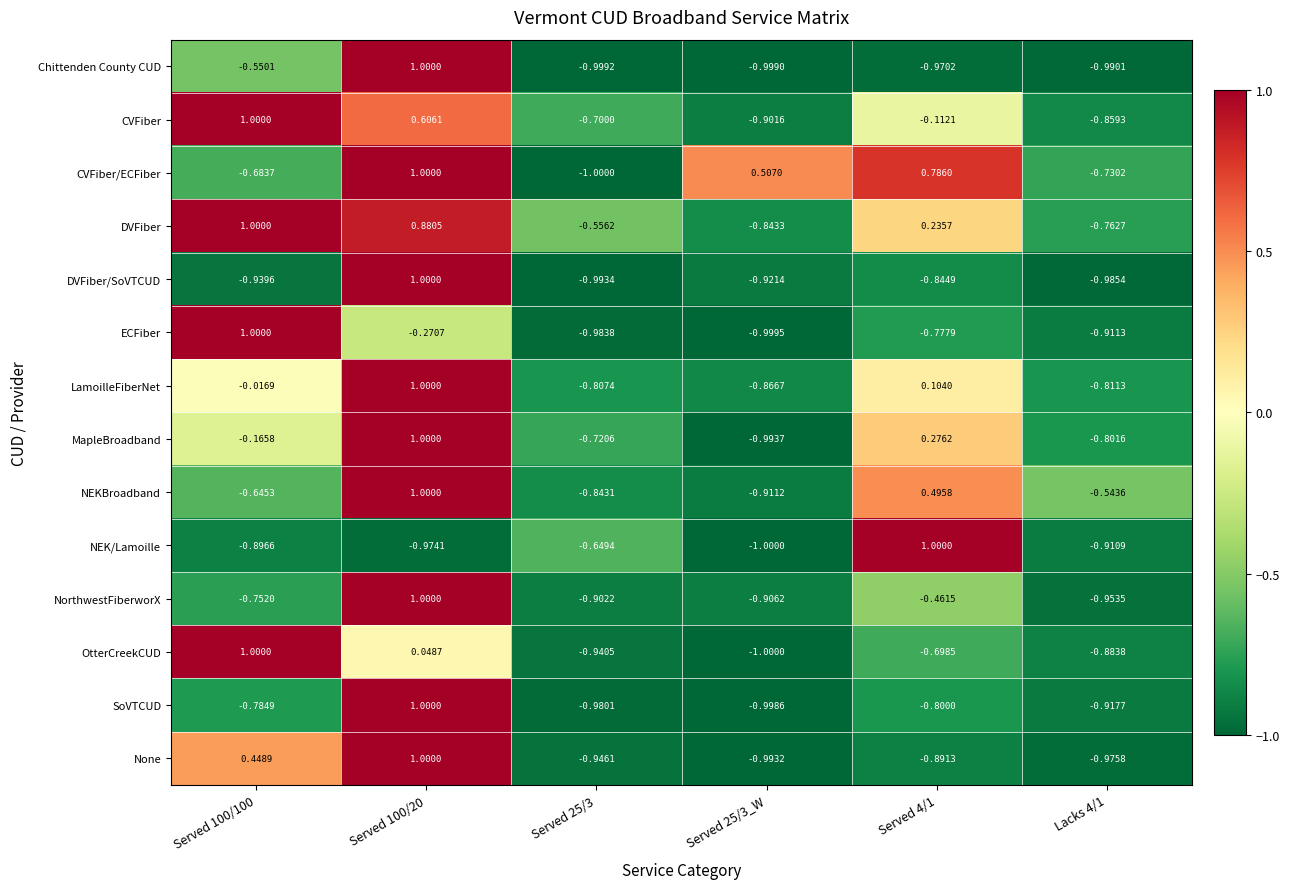

Is the value of LamoilleFiberNet at Served 4/1 greater than the value of NEK/Lamoille at Served 25/3?

Yes